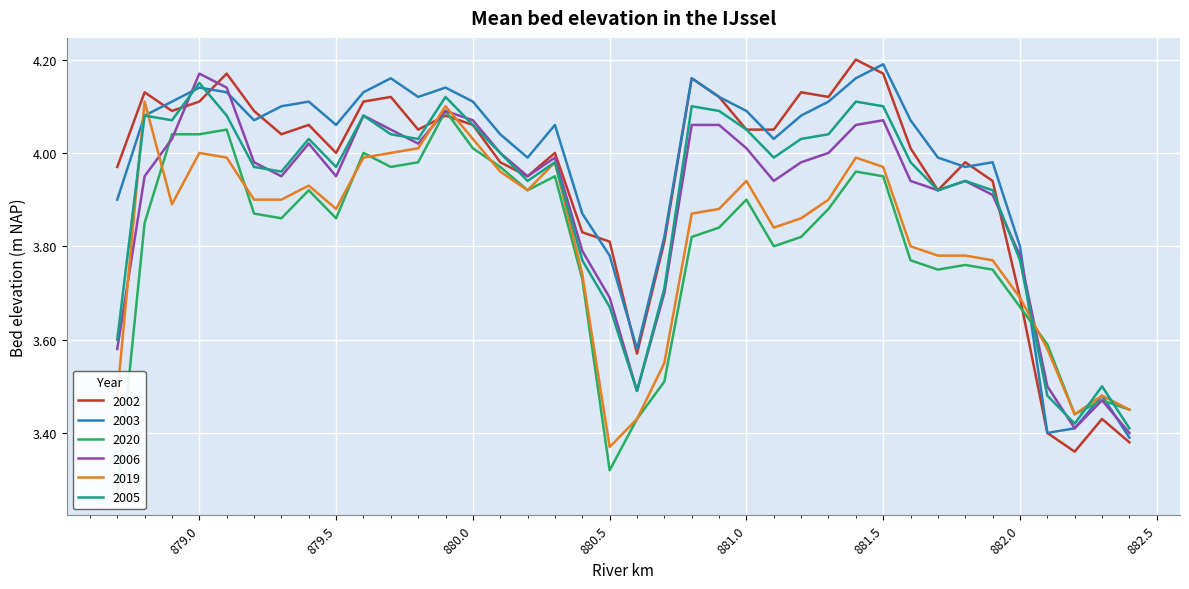

At which category is the sum across all series the highest?

879.9